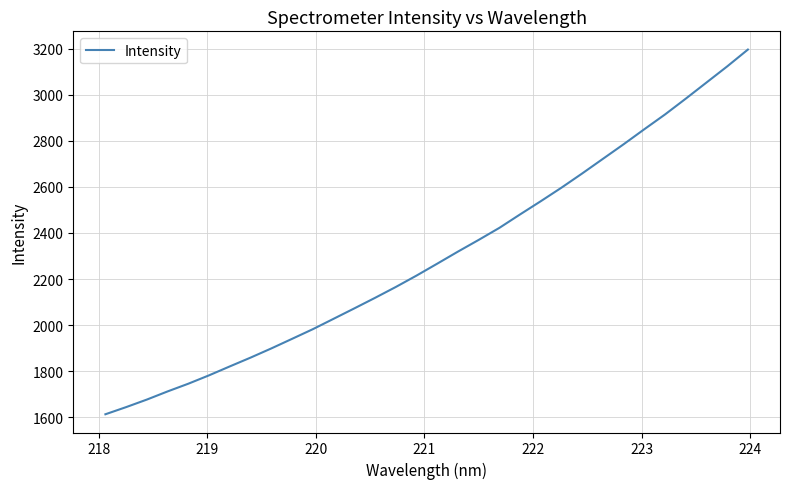

What is the smallest value displayed?

1612.9